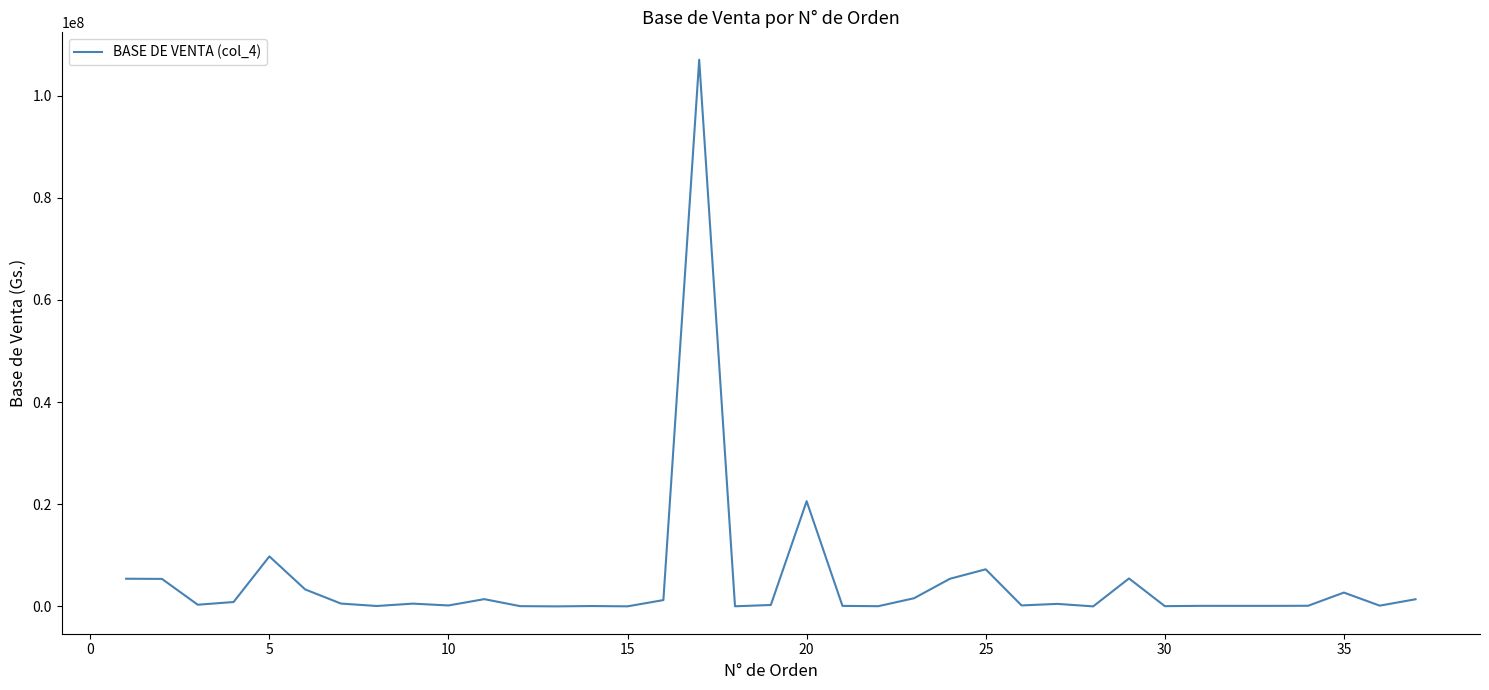

What is the difference between the maximum and minimum values?

107001111